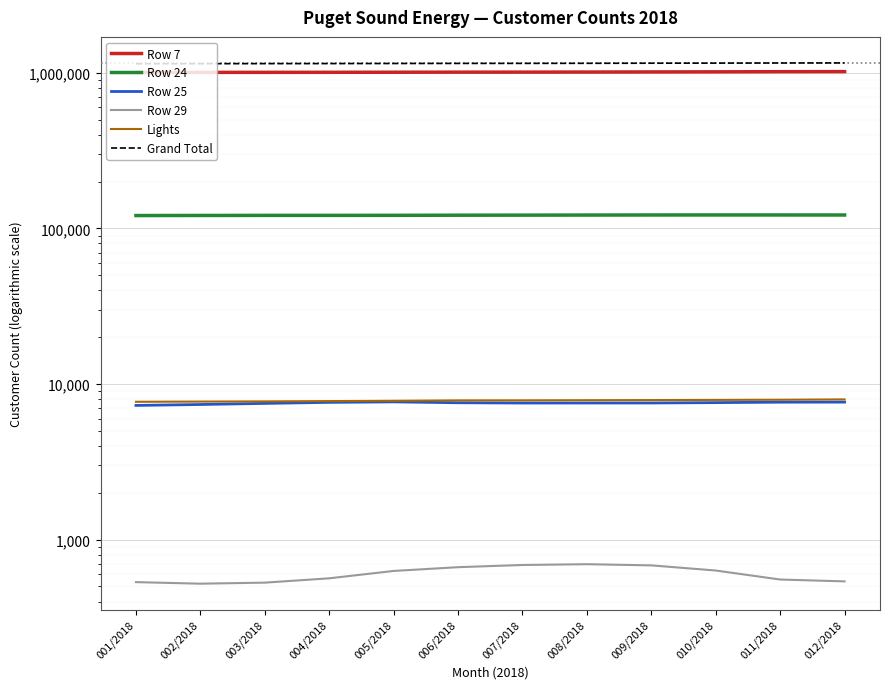

What is the difference between the maximum and second lowest values in the Row 24 series?

907